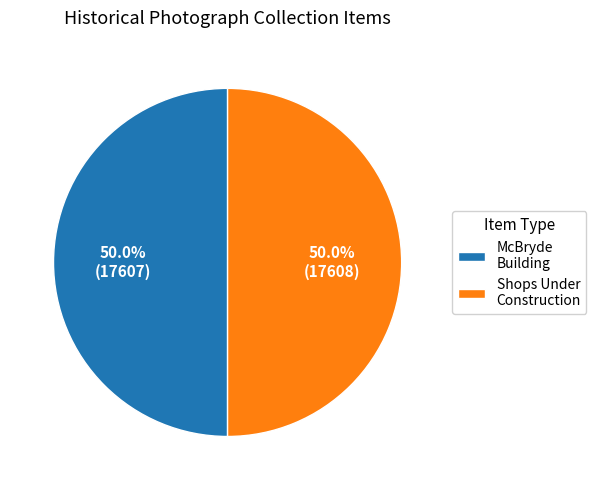

How many slices are in this pie chart?

2